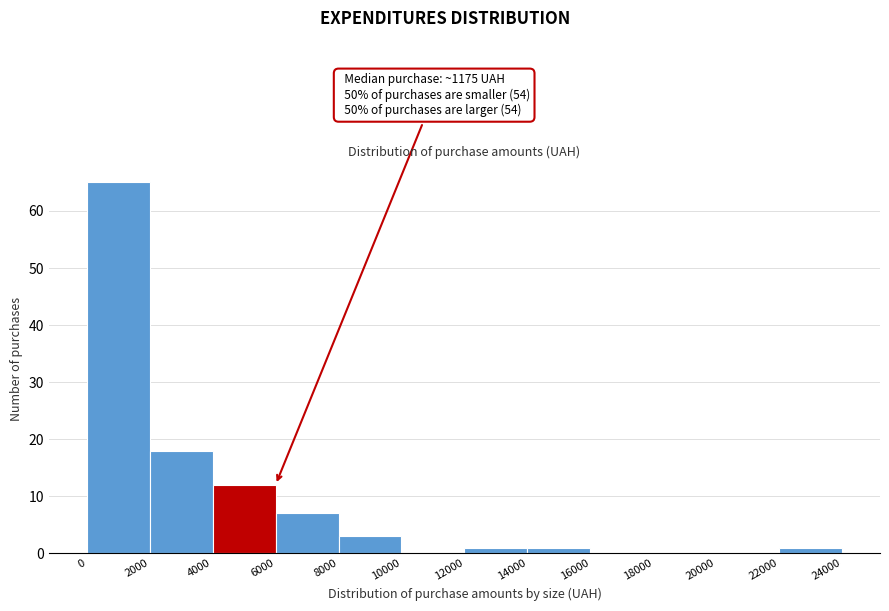

Over which range of the x-axis is the bar tallest?

0 to 2000